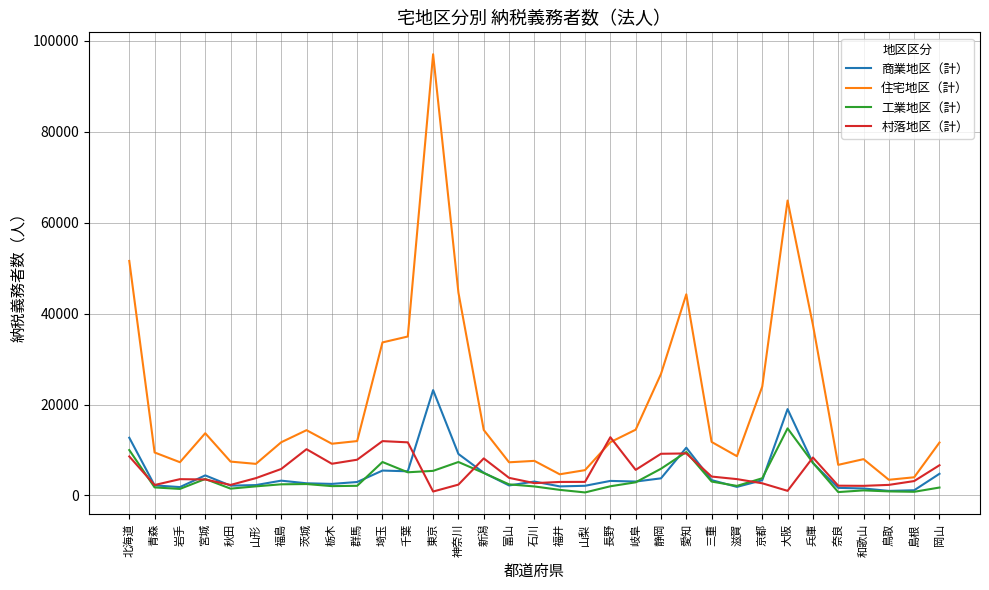

True or false: 住宅地区（計） has a value of 3989 at 島根.

True